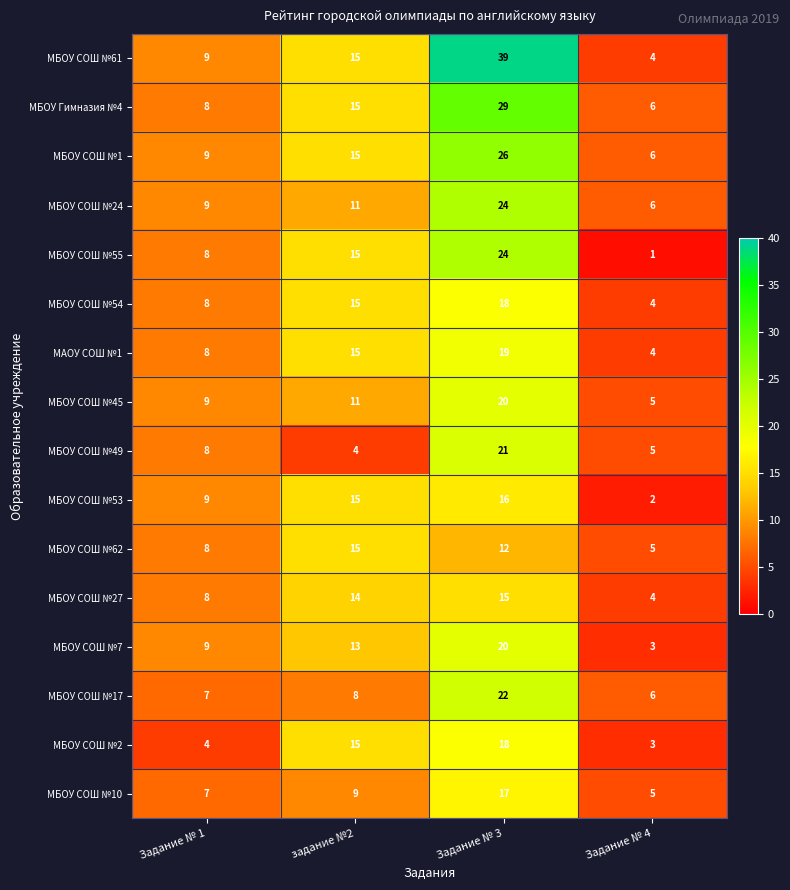

List the labels in order of МБОУ СОШ №7 value, largest first.

Задание № 3, задание №2, Задание № 1, Задание № 4